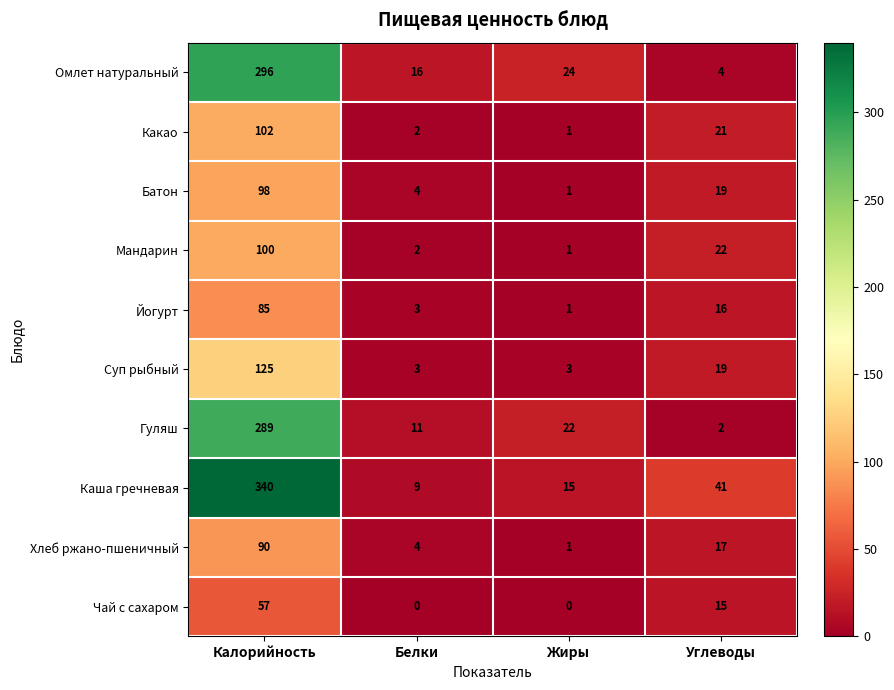

Between Белки and Жиры, which series saw the biggest shift?

Гуляш